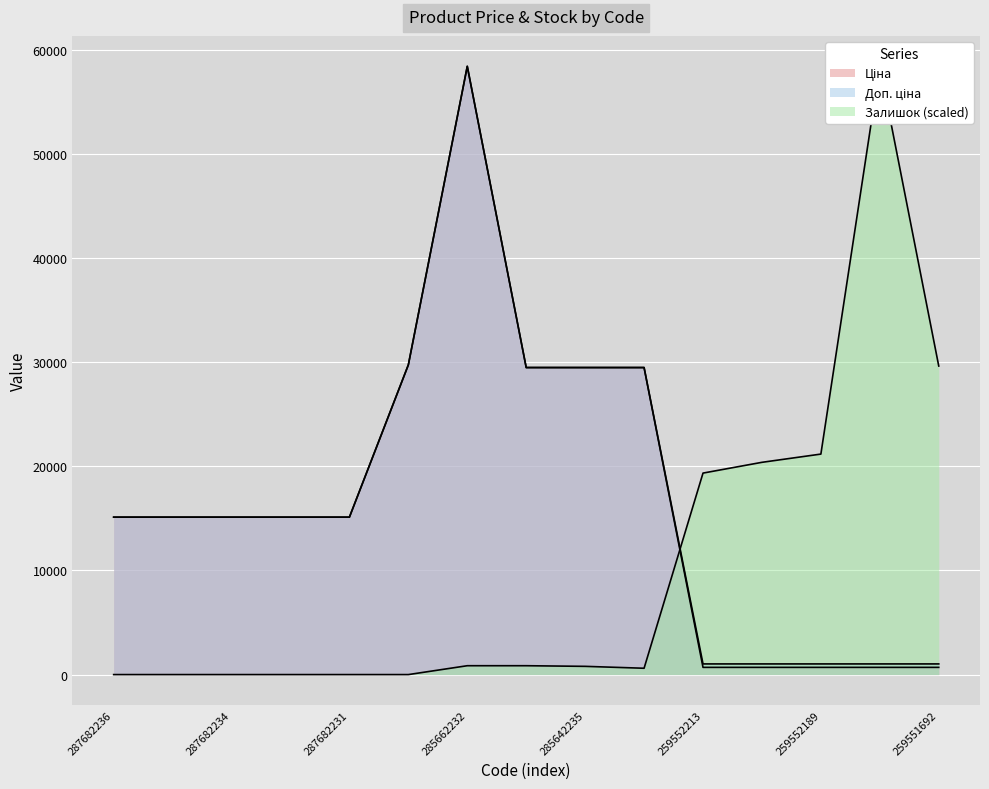

Where is the first local maximum for Ціна?

285662232